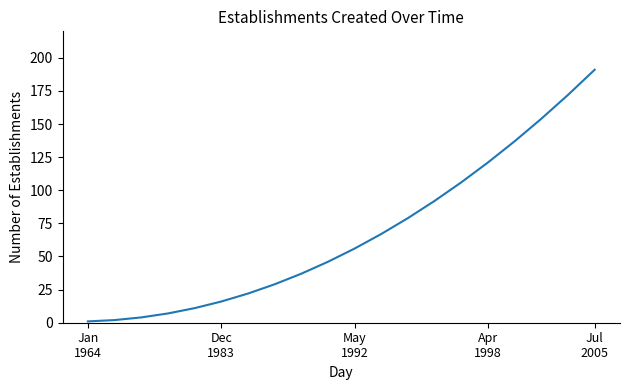

What is the maximum value shown in the chart?

191